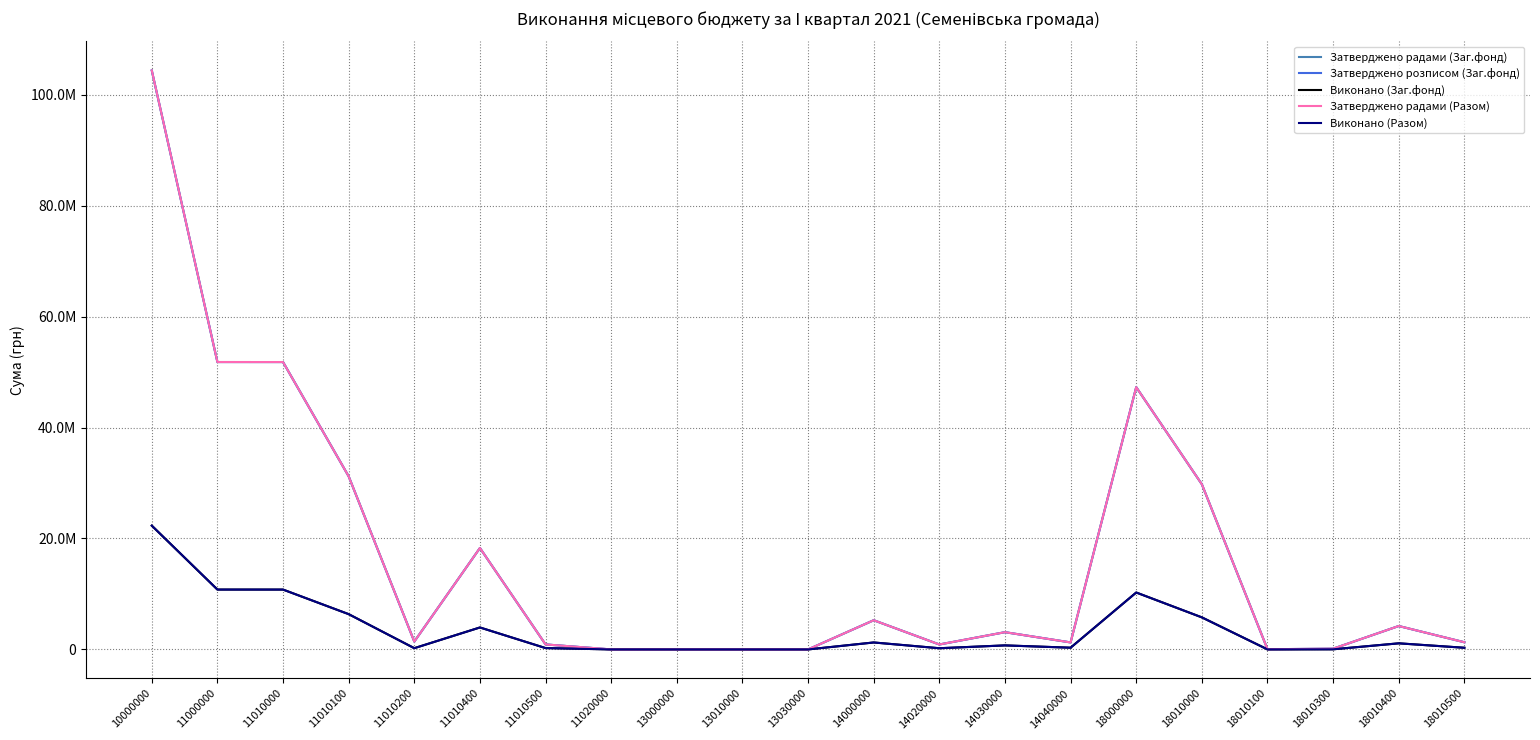

What value does the Виконано (Разом) series have at 11010500?

244491.1